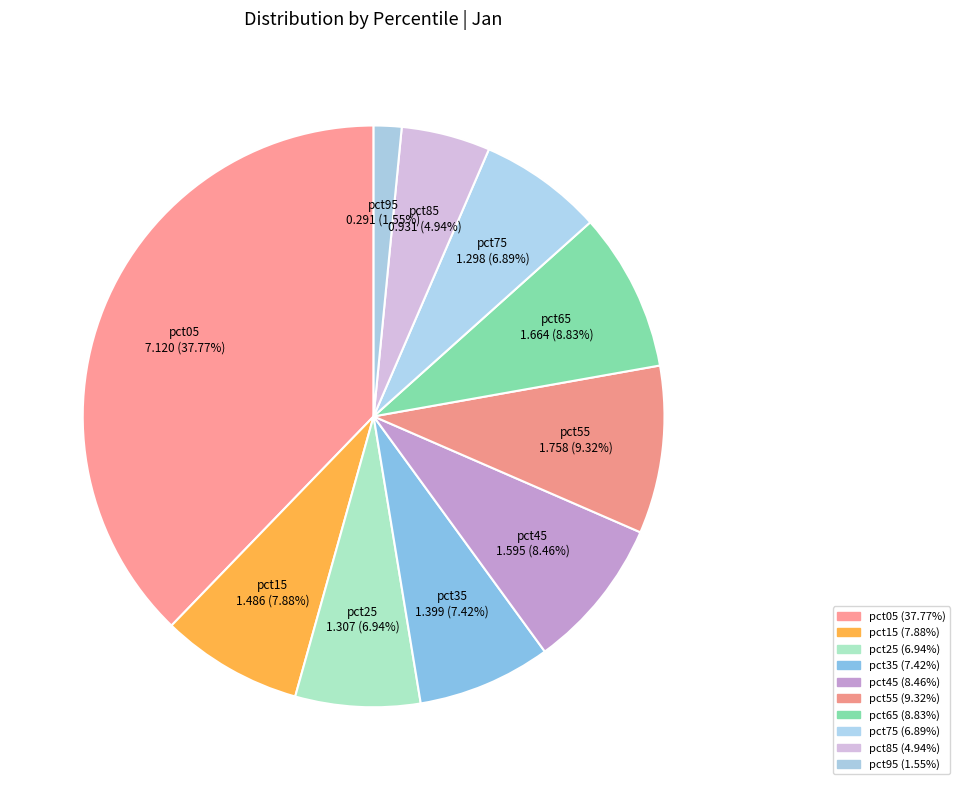

Is it true that pct25 is 1% of the pie?

False